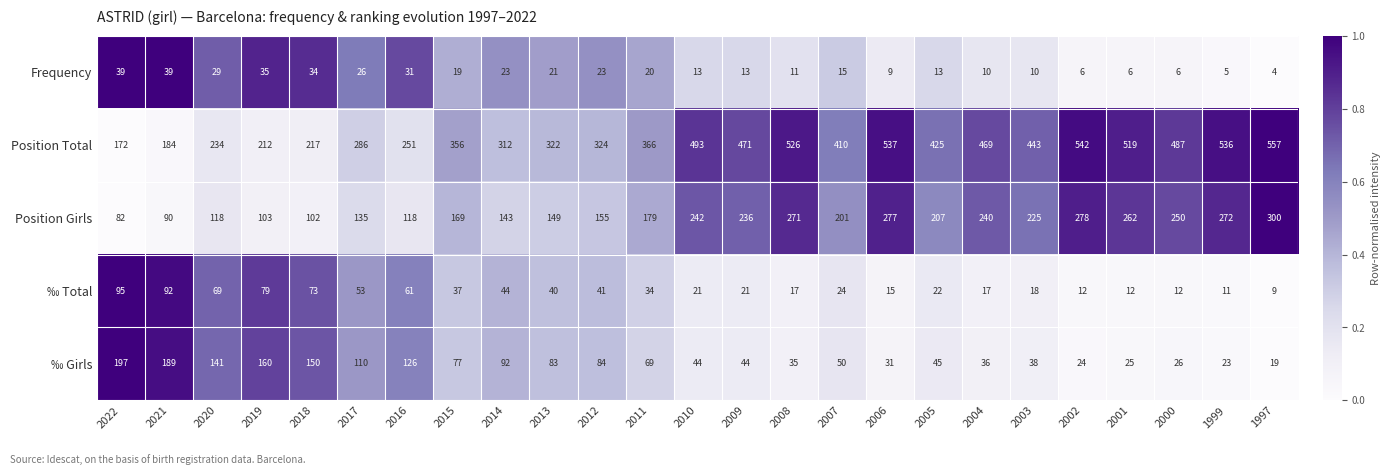

True or false: Position Girls has a value of 102 at 2018.

True